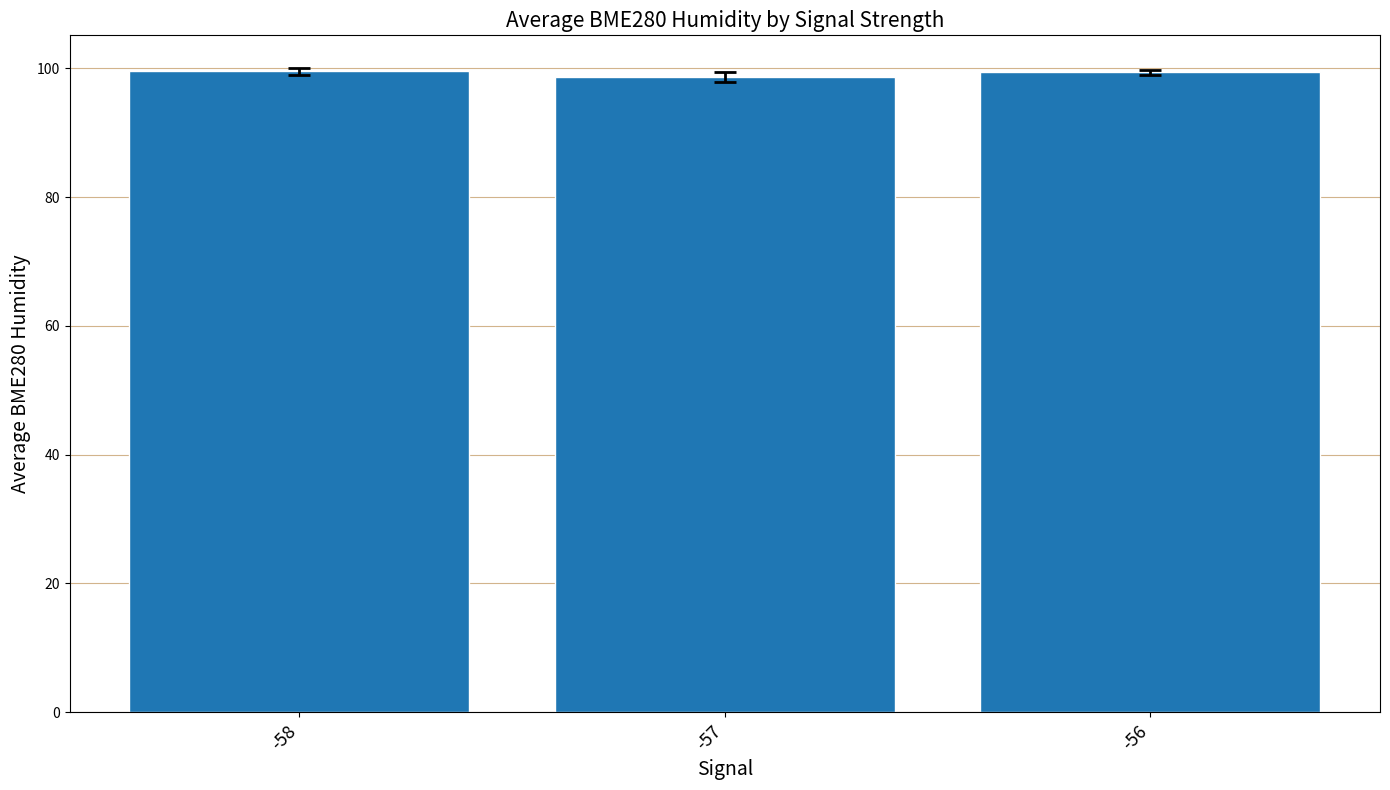

The value at -57 is 145.7. True or false?

False